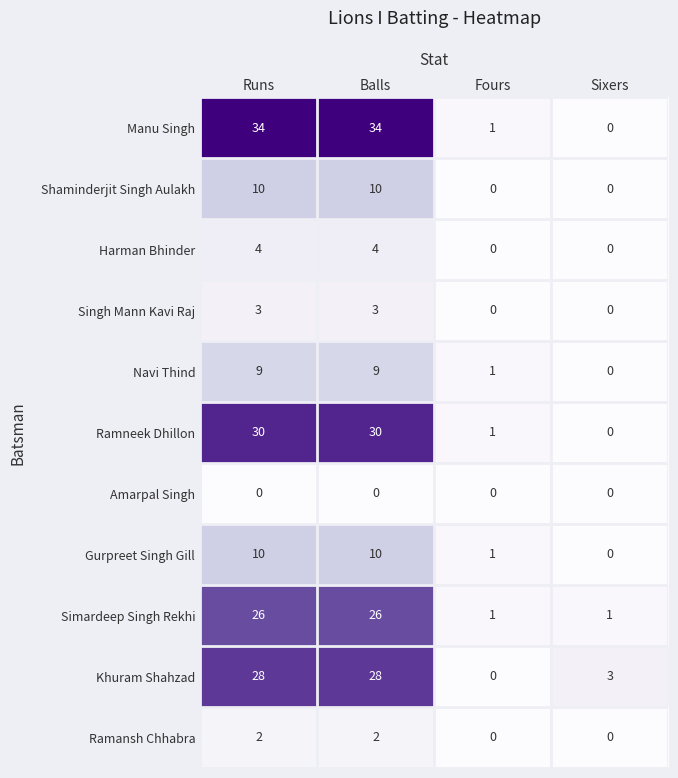

How many values in Manu Singh are above zero?

3